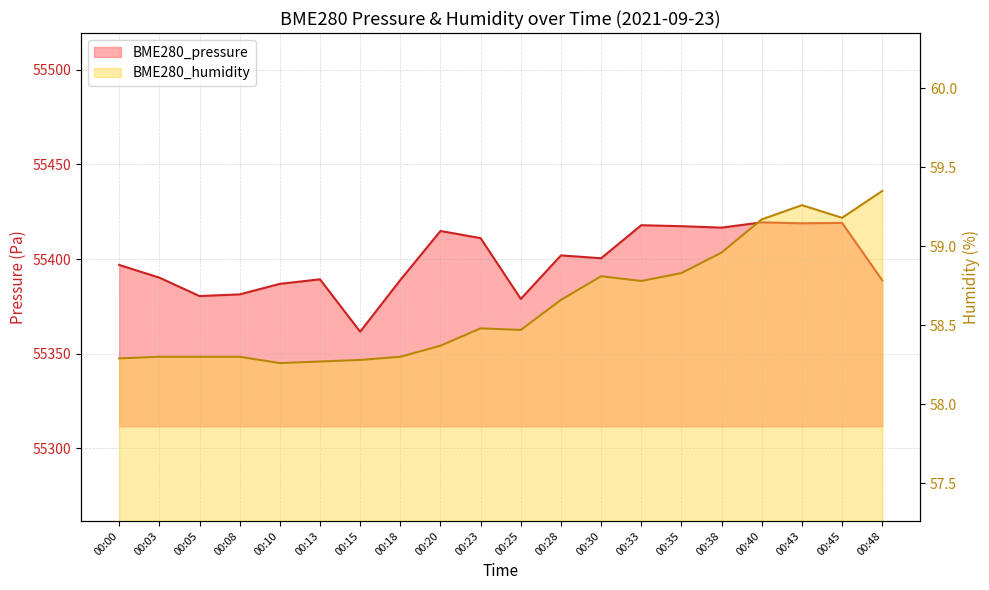

Is it true that BME280_pressure equals 12447.1 at 00:13?

False